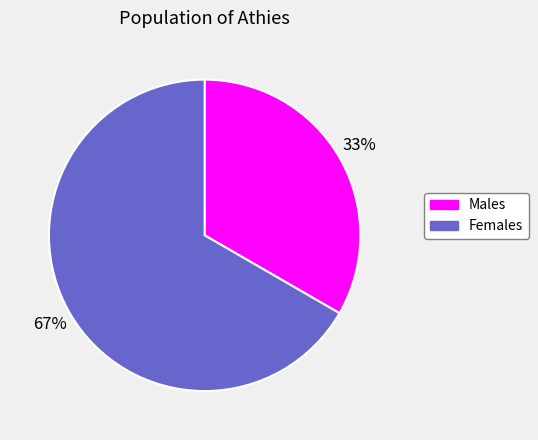

To the nearest percent, what is the average slice percentage?

50%